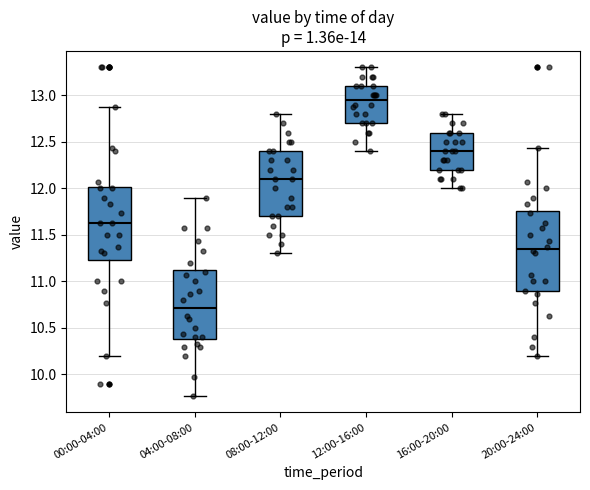

Where is the lower edge of the box for 12:00-16:00 on the y-axis? The values are not printed on the chart, so give them approximately, as read against the axis.

12.70